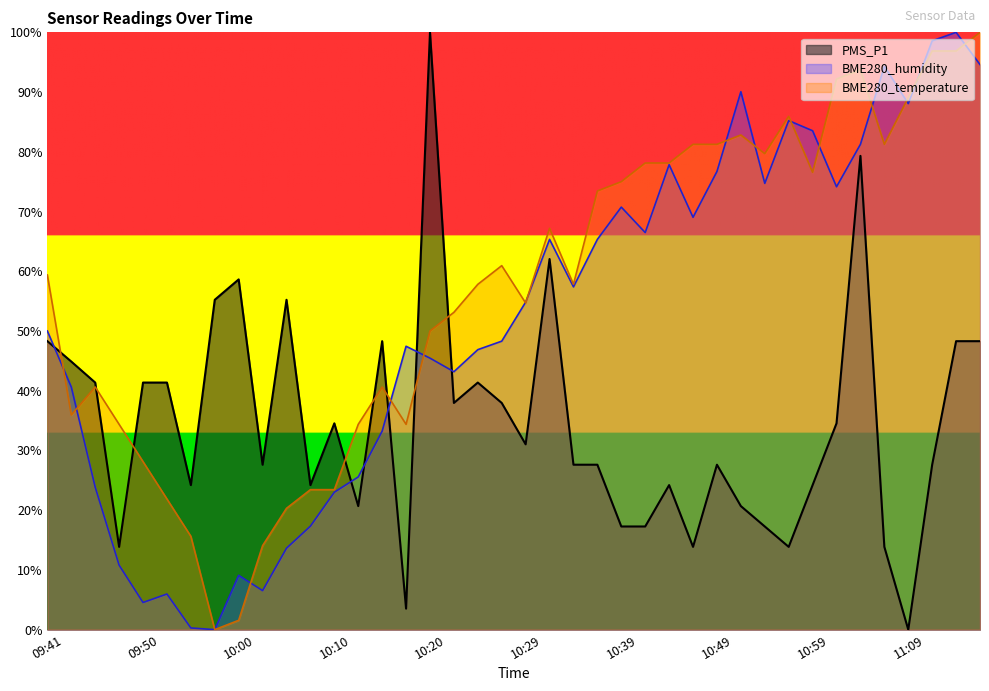

The BME280_humidity series shows 90.1 at 10:52. True or false?

True